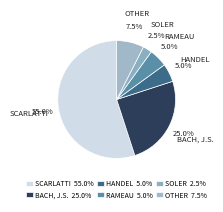

Is there any slice that represents more than half of the pie?

Yes